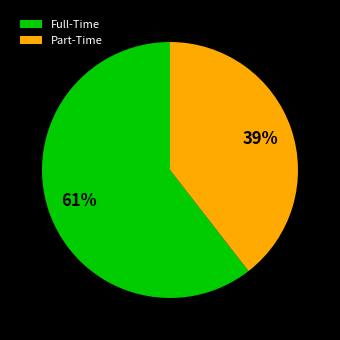

Is the sum of Full-Time and Part-Time greater than half?

Yes